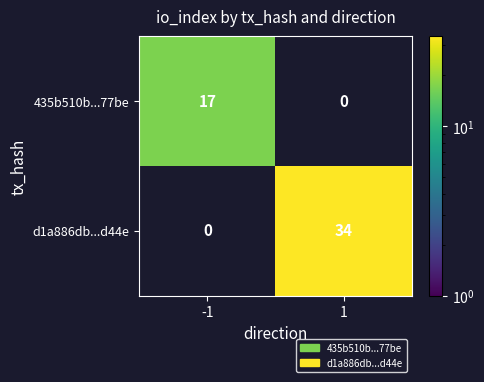

What is the total value across all series at -1?

17